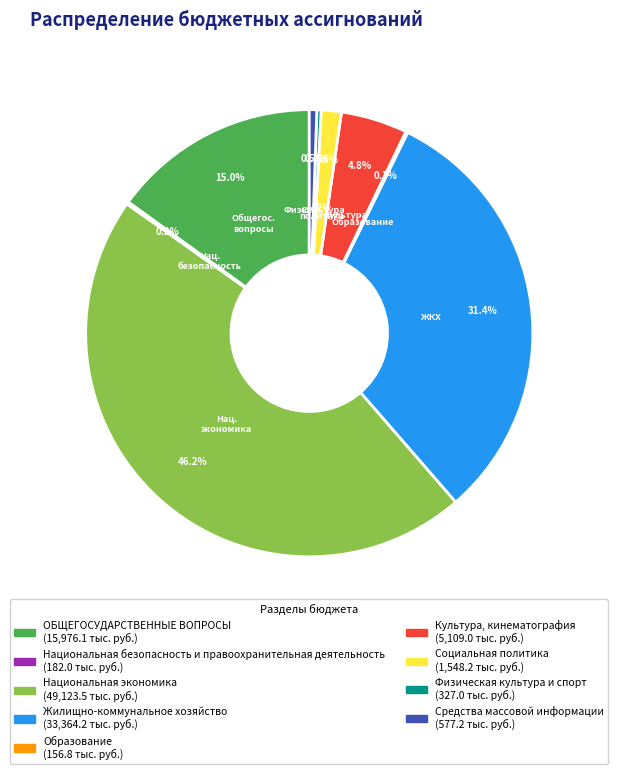

Does any single category account for the majority?

No